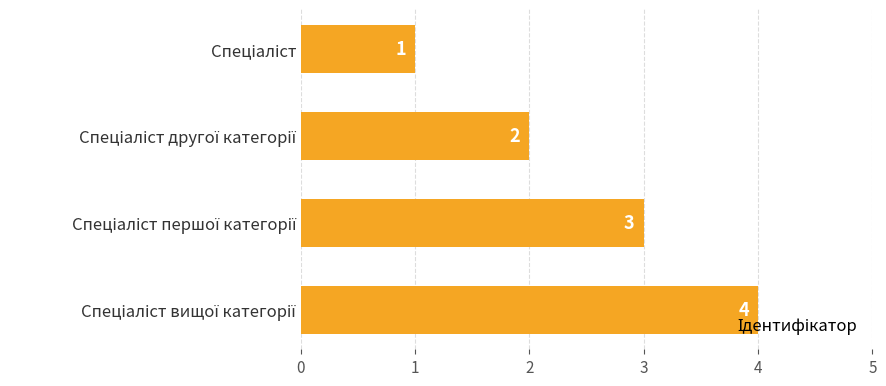

How many data points does each series have?

4